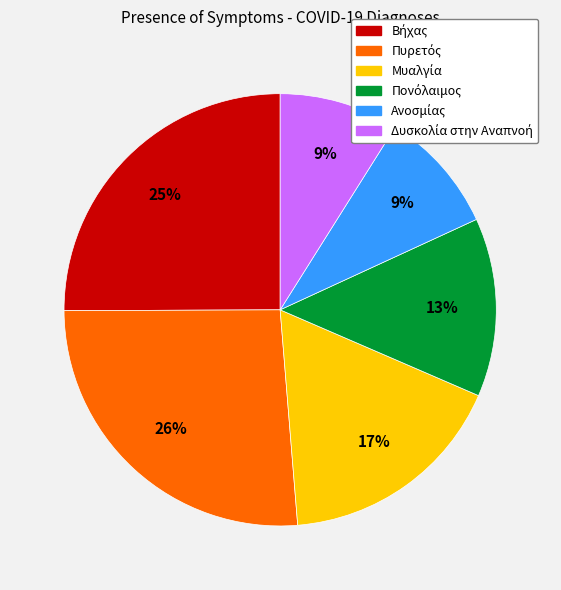

Count the number of slices in the pie.

6